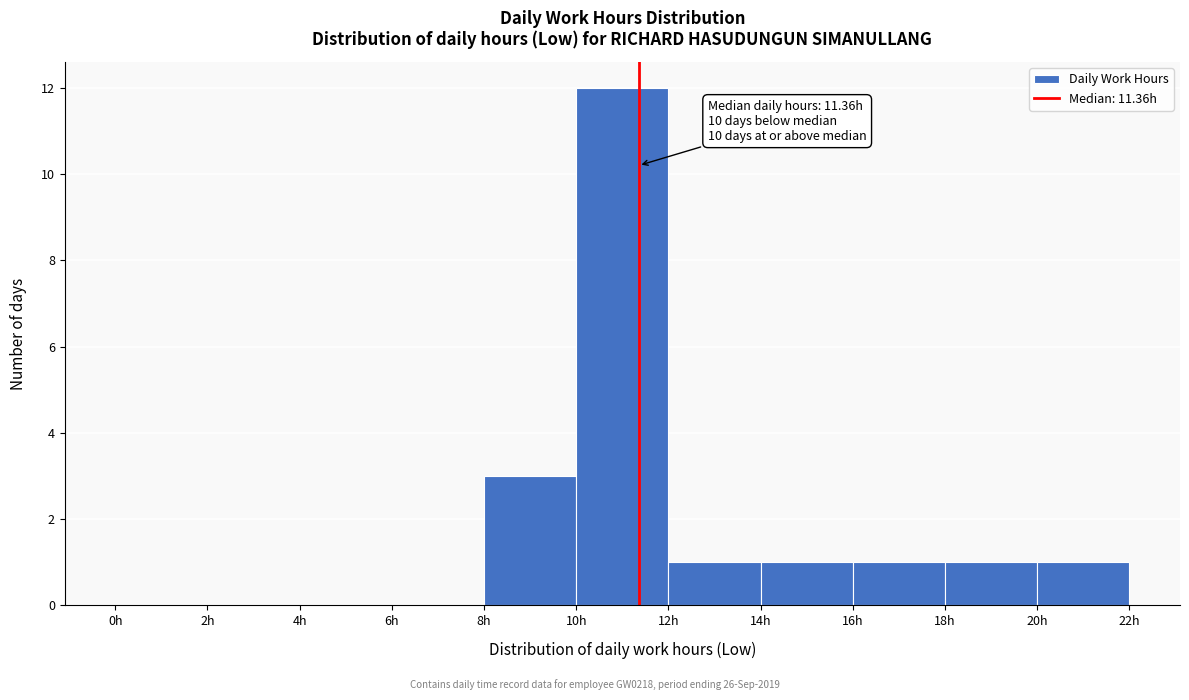

Which range on the x-axis has the tallest bar?

10 to 12